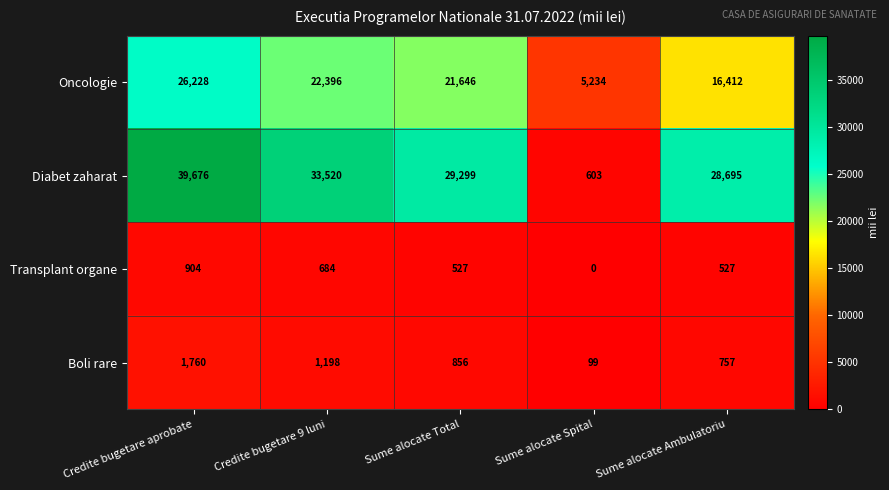

At how many categories does at least one series exceed 19432?

4